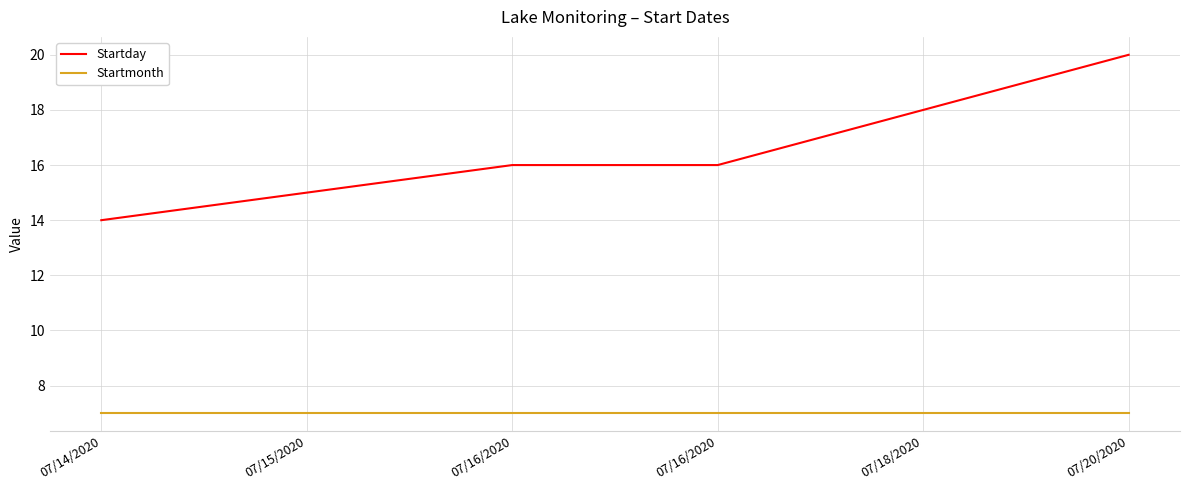

What is the difference between the second highest and minimum values in the Startday series?

4